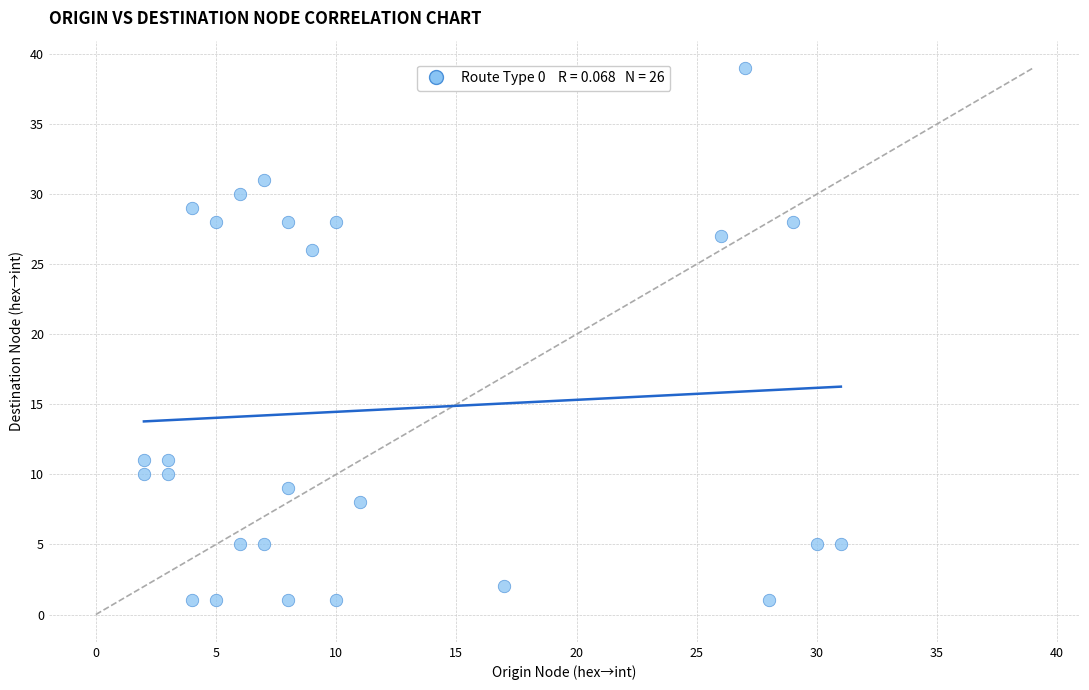

What is the range of Y values (max minus min)?

38